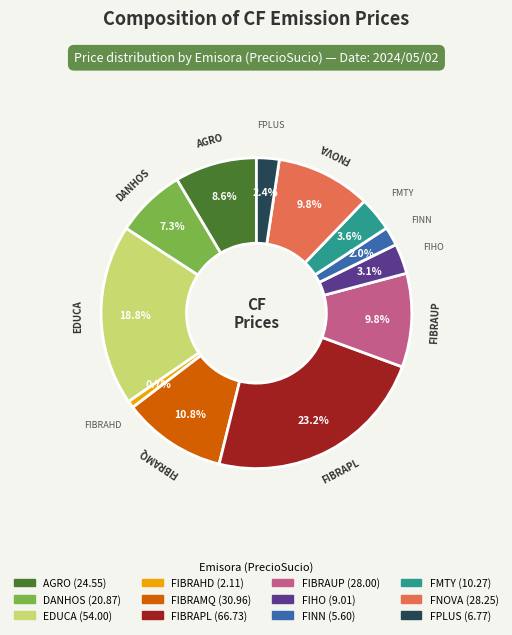

Approximately how many times larger is the value at FIHO compared to FIBRAHD?

4.3